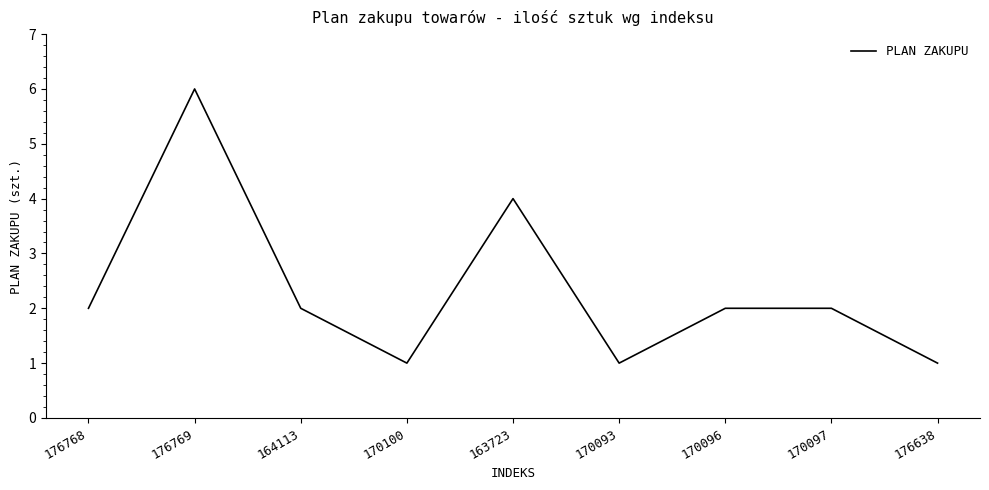

True or false: the data shows 2 at 170093.

False